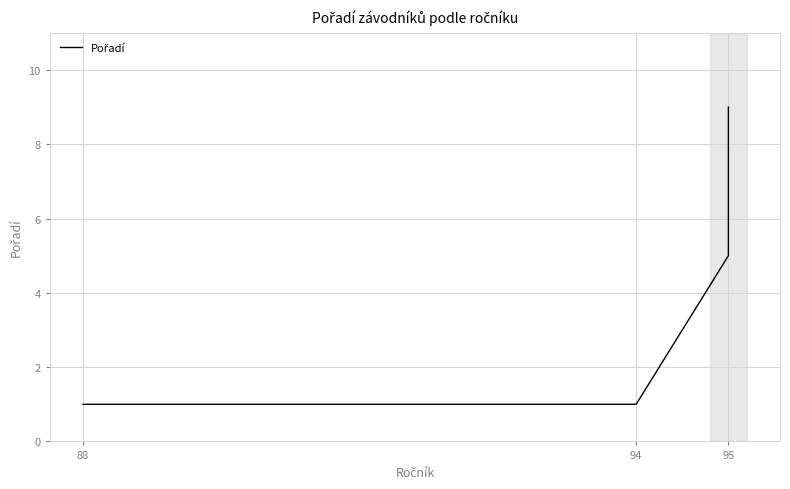

How many data points are less than 5?

2